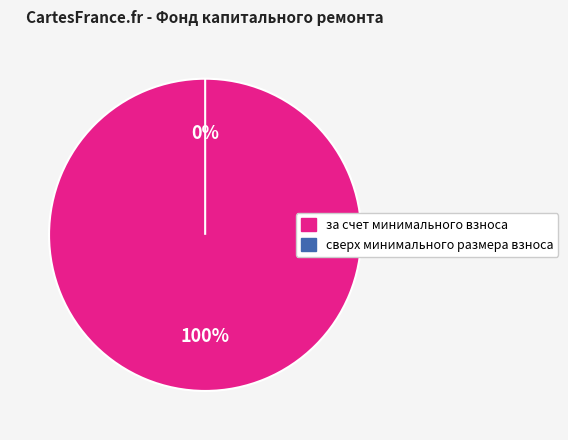

Which category accounts for the majority?

за счет минимального взноса